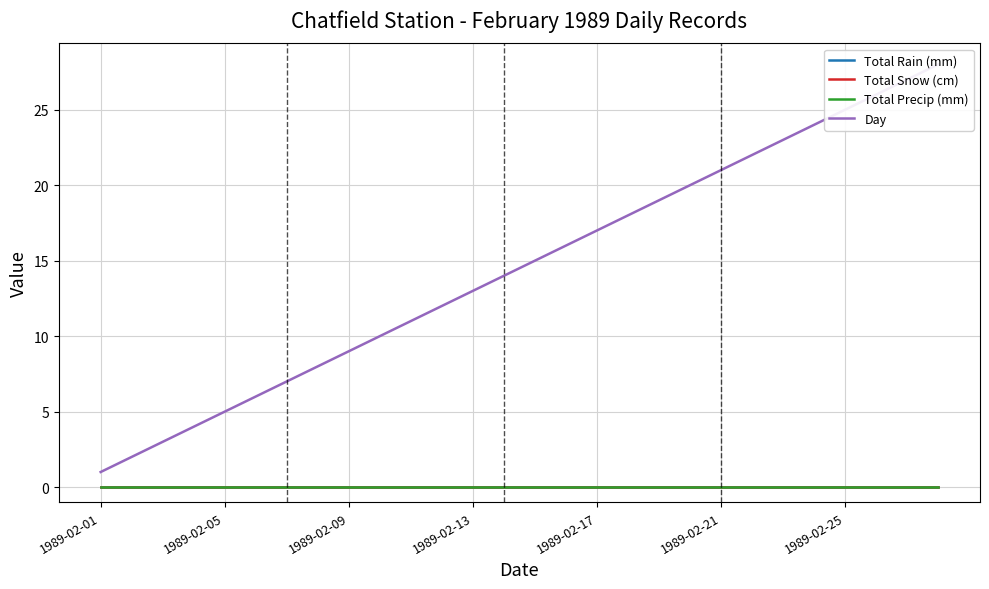

At how many categories does at least one series exceed 19?

9